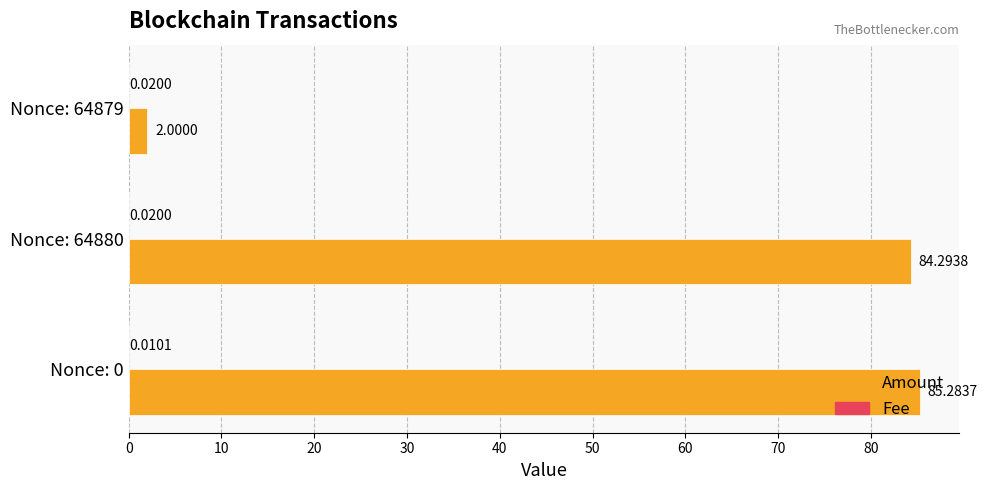

What is the sum of the Amount values at Nonce: 0 and Nonce: 64880?

169.6